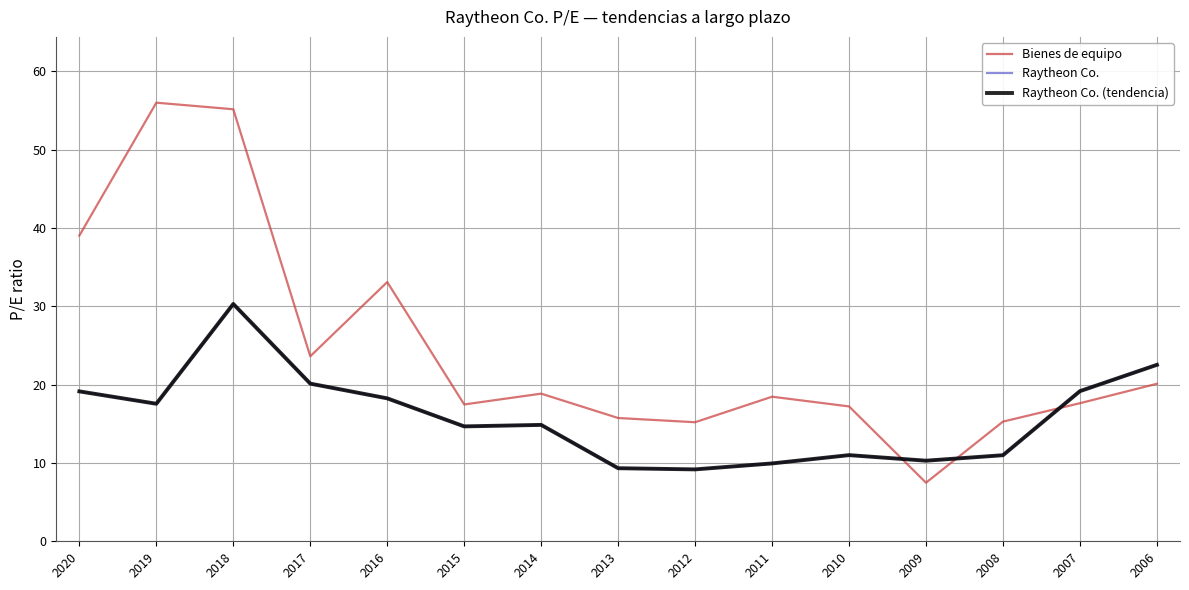

What is the spread (max minus min) of values at 2012?

6.0